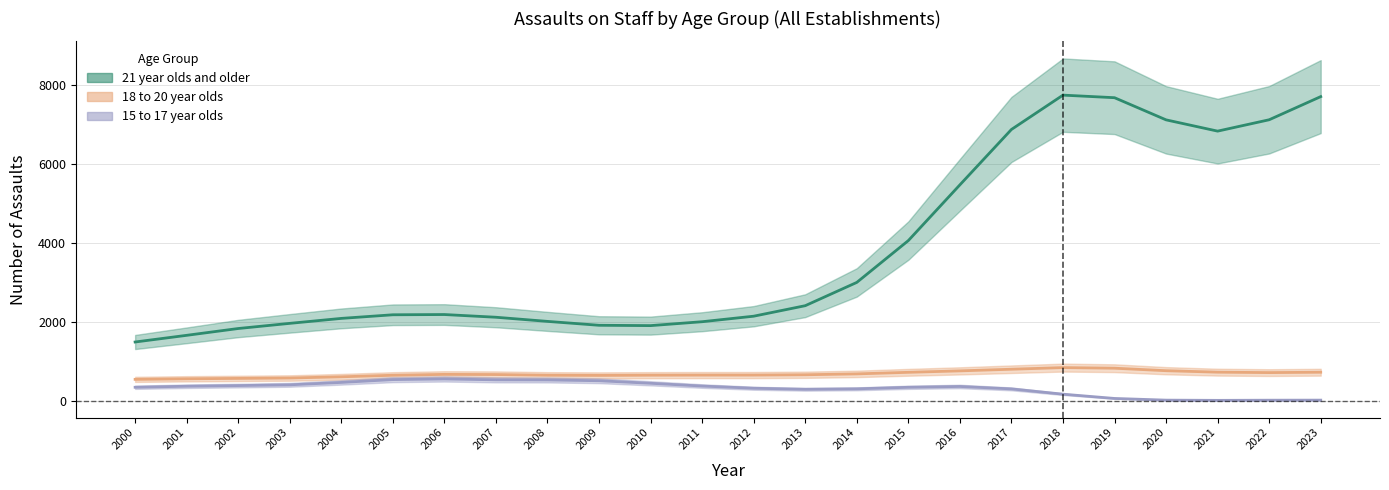

True or false: 15 to 17 year olds and 21 year olds and older cross at least once.

False